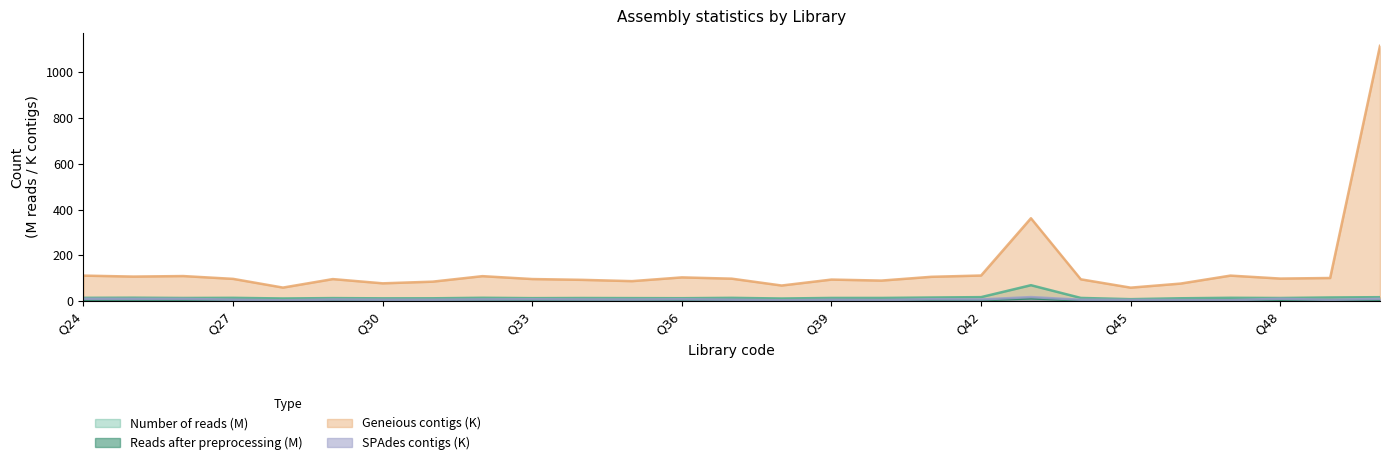

Does the chart have visible grid lines?

No